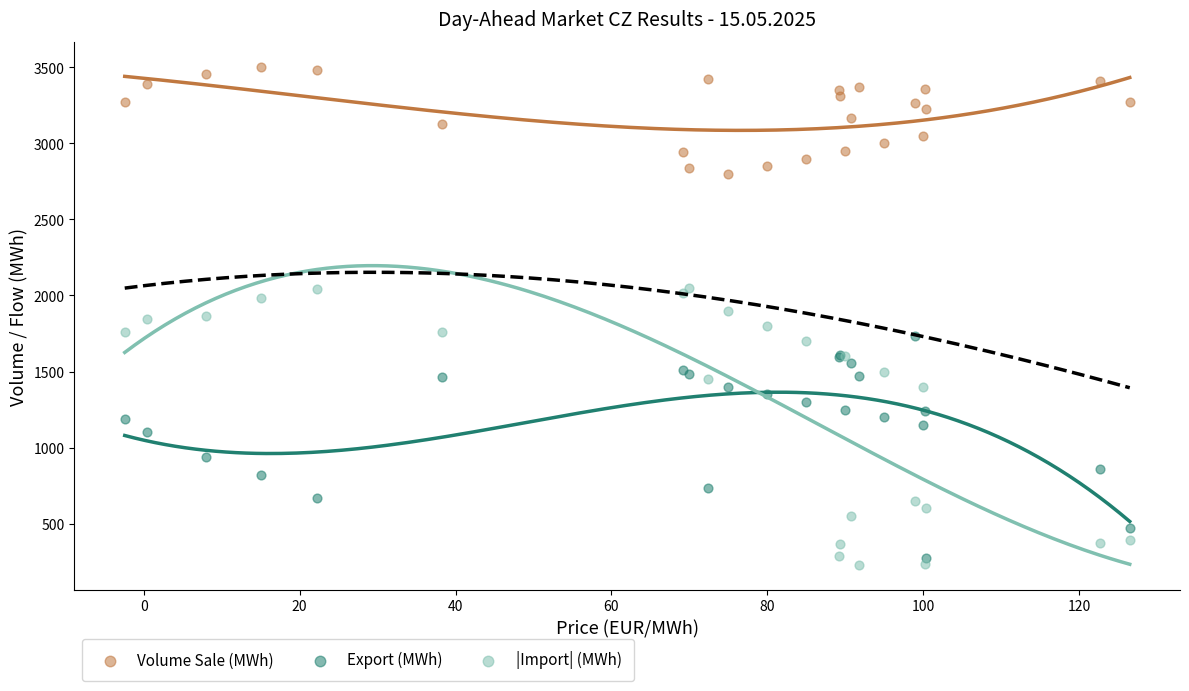

In the Export (MWh) series, what Y value is closest to 1000?

940.4